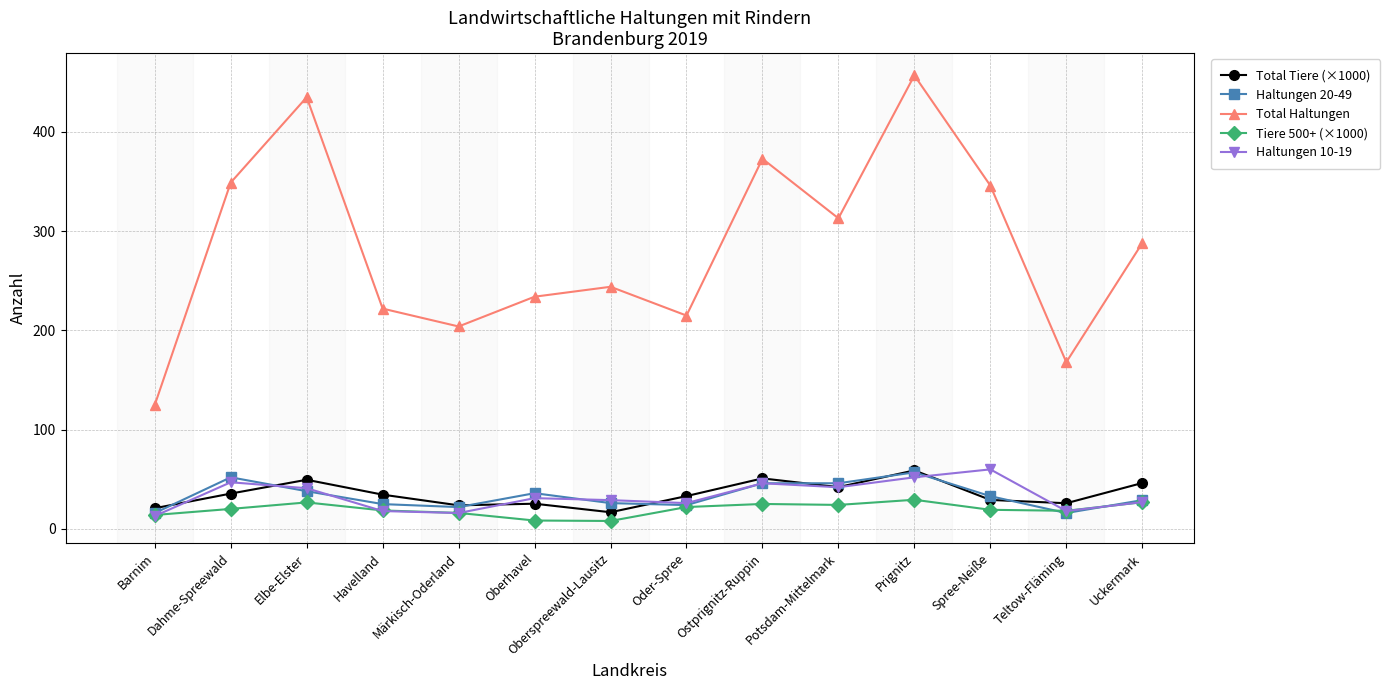

What is the maximum value for Haltungen 20-49?

57.0